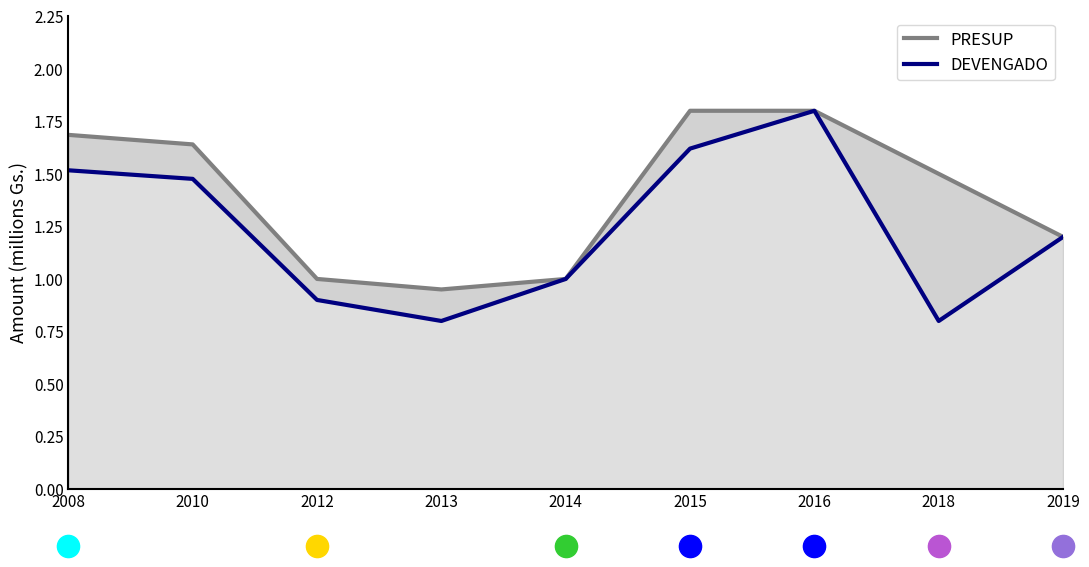

Rank the series by their average value, from lowest to highest.

DEVENGADO, PRESUP